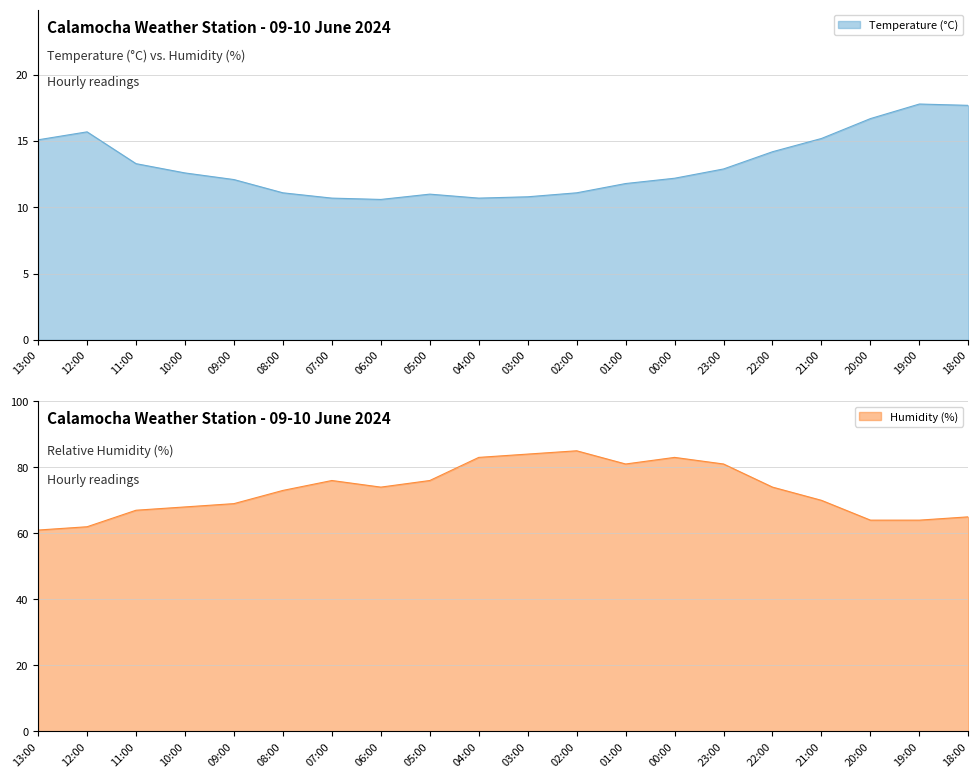

What is the smallest value displayed?

10.6